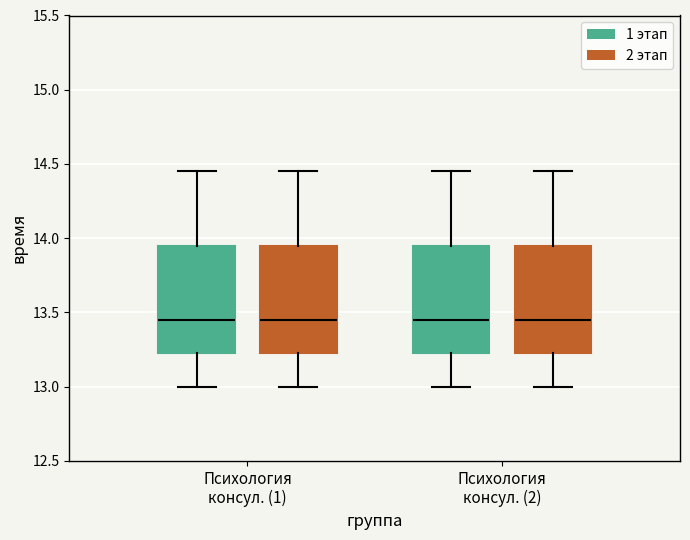

Where is the lower edge of the box for Психология консул. (2) (2 этап) on the y-axis? The values are not printed on the chart, so give them approximately, as read against the axis.

13.25